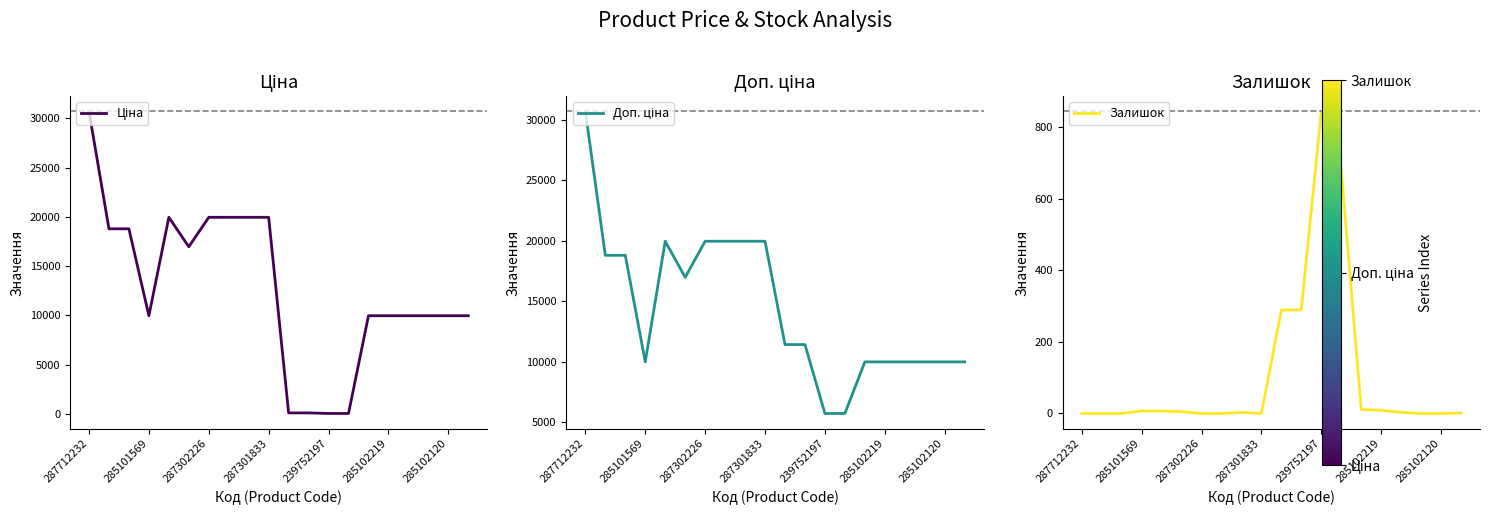

How many distinct data groups are displayed?

3